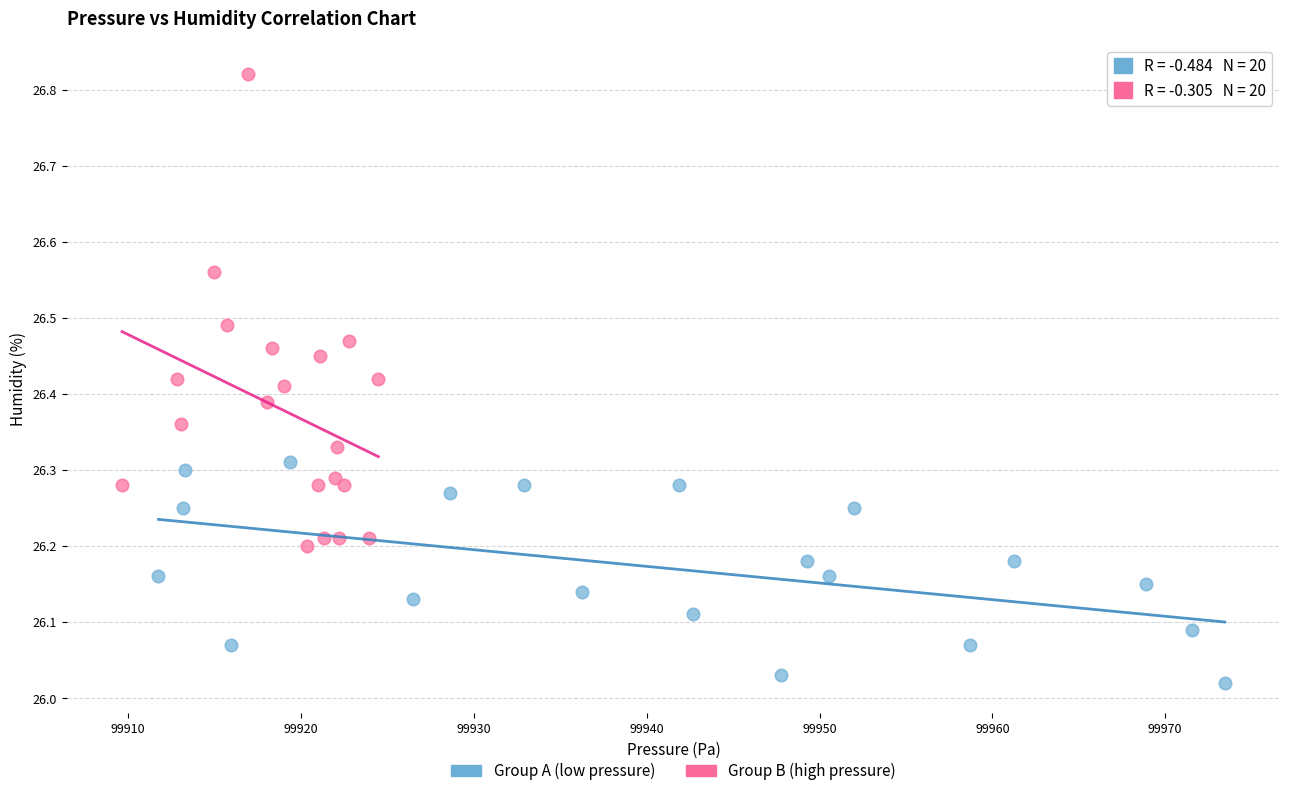

Which series contains the lowest Y value?

Group A (low pressure)